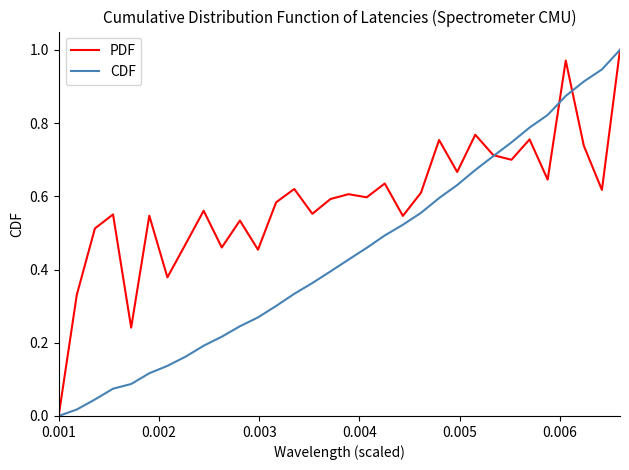

Rank the series by their average value, from highest to lowest.

PDF, CDF